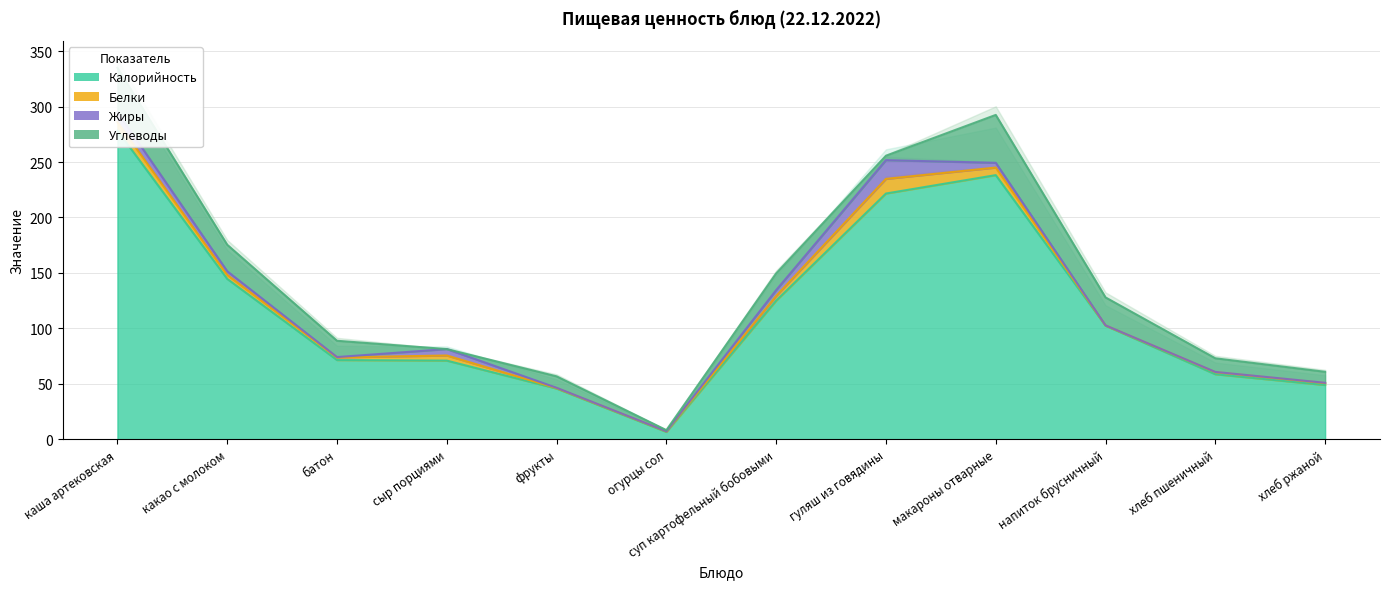

At which category does Жиры reach its first local valley?

батон